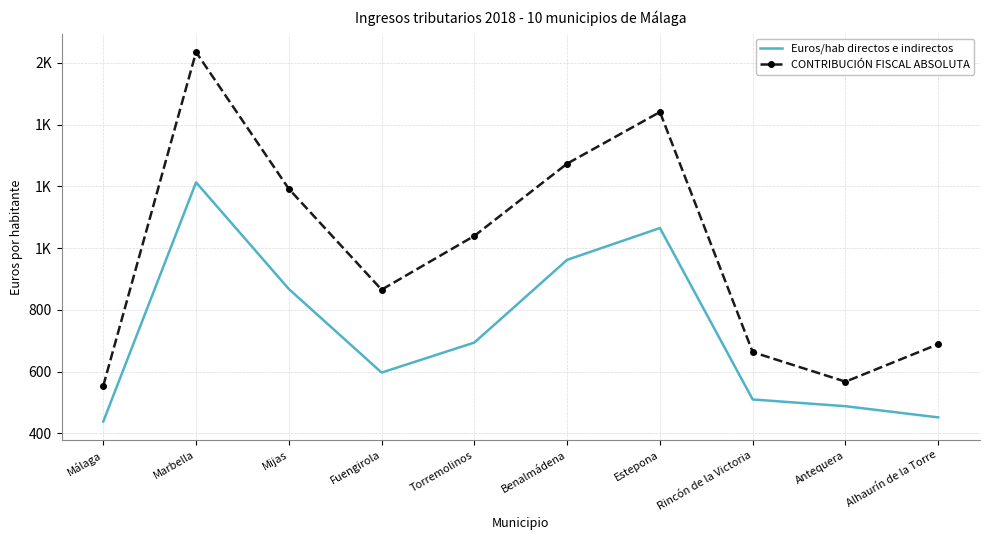

What are all the series names shown in the legend?

Euros/hab directos e indirectos, CONTRIBUCIÓN FISCAL ABSOLUTA